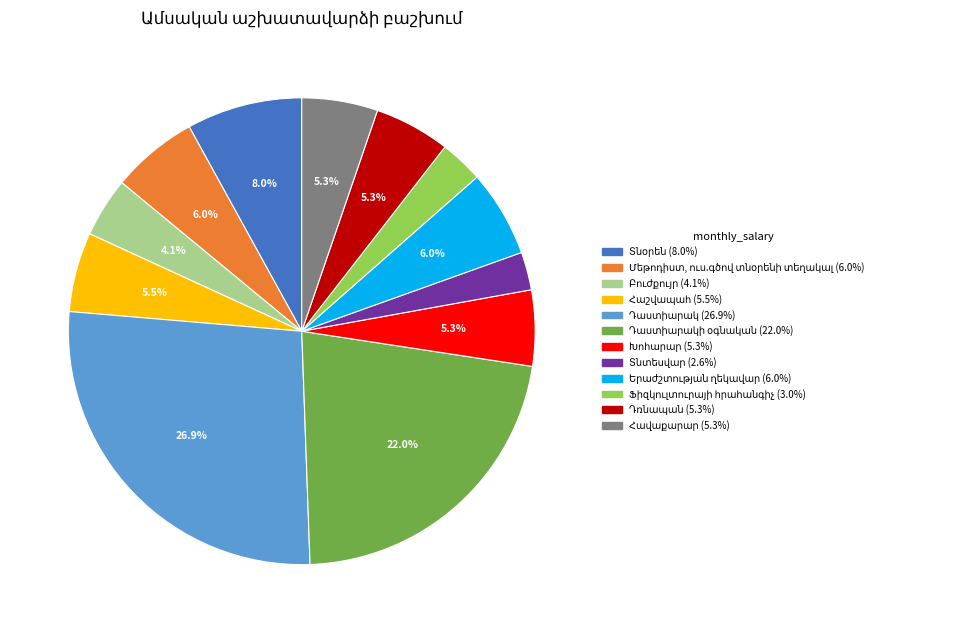

Is there a majority slice in this chart?

No